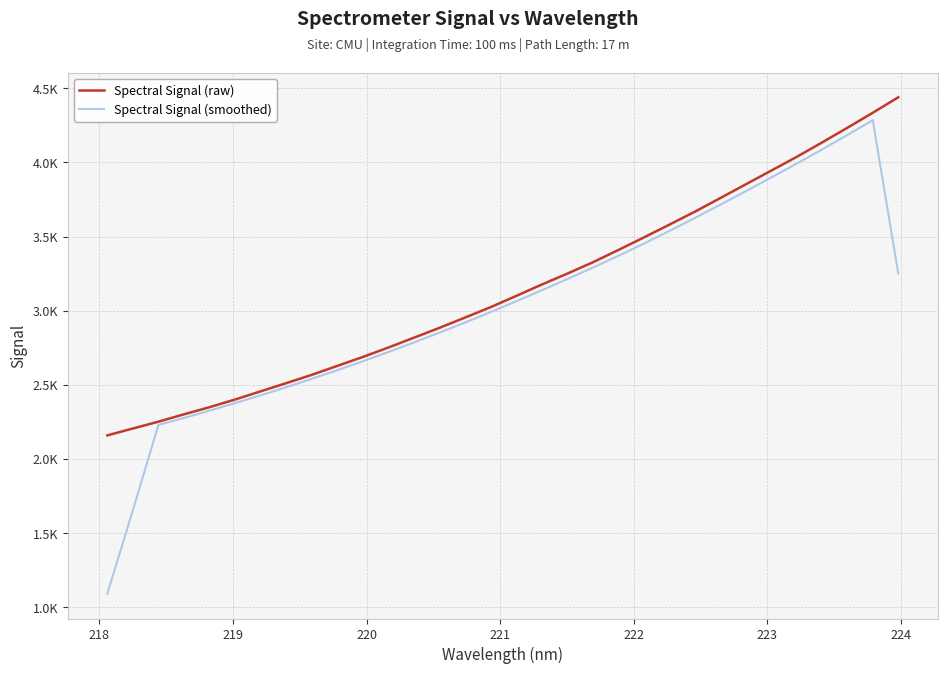

True or false: Spectral Signal (raw) and Spectral Signal (smoothed) intersect in this chart.

False